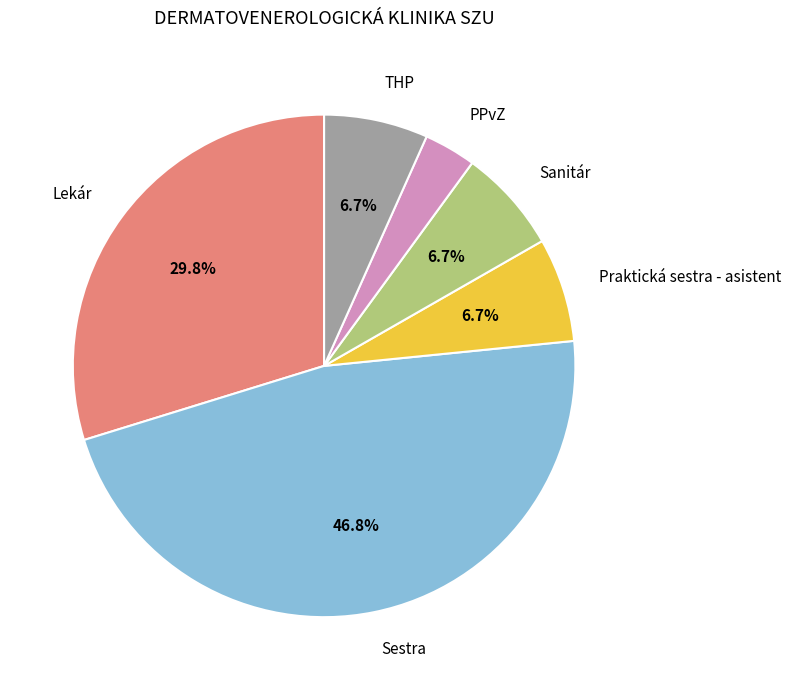

Does any single category account for the majority?

No